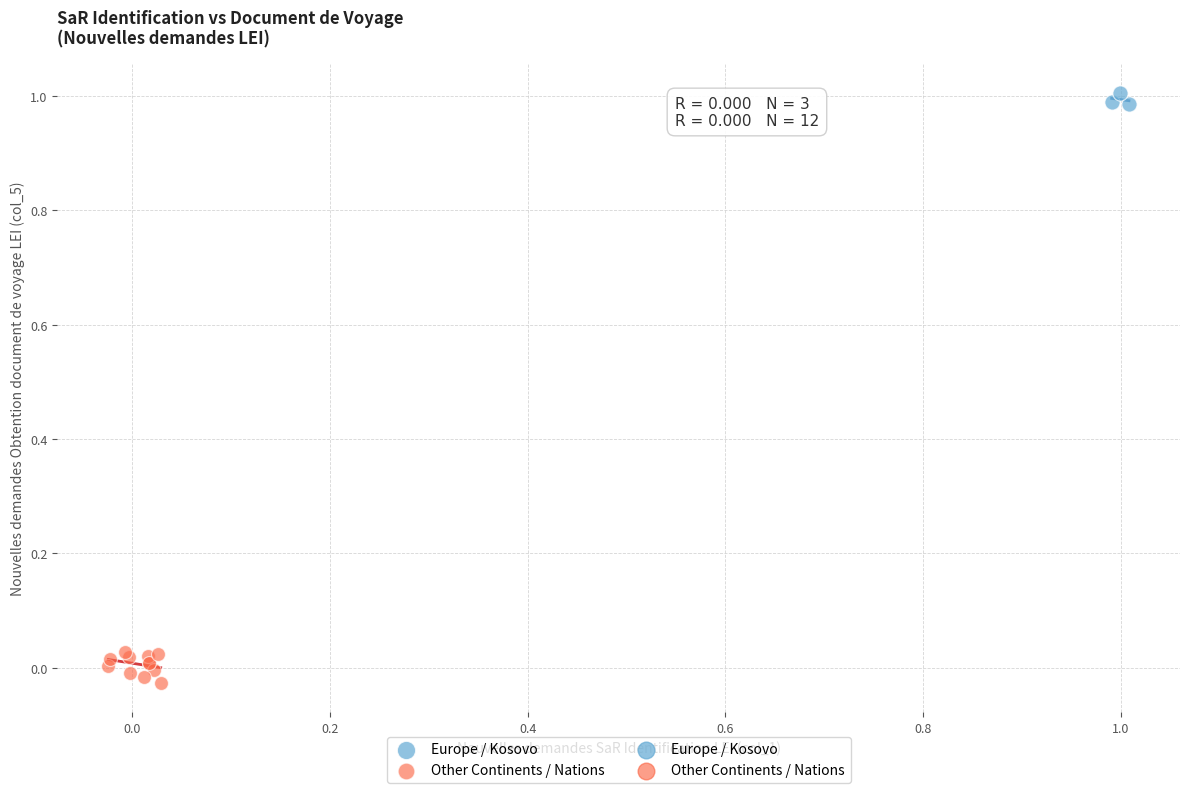

Which series has the largest Y range (max minus min)?

Other Continents / Nations